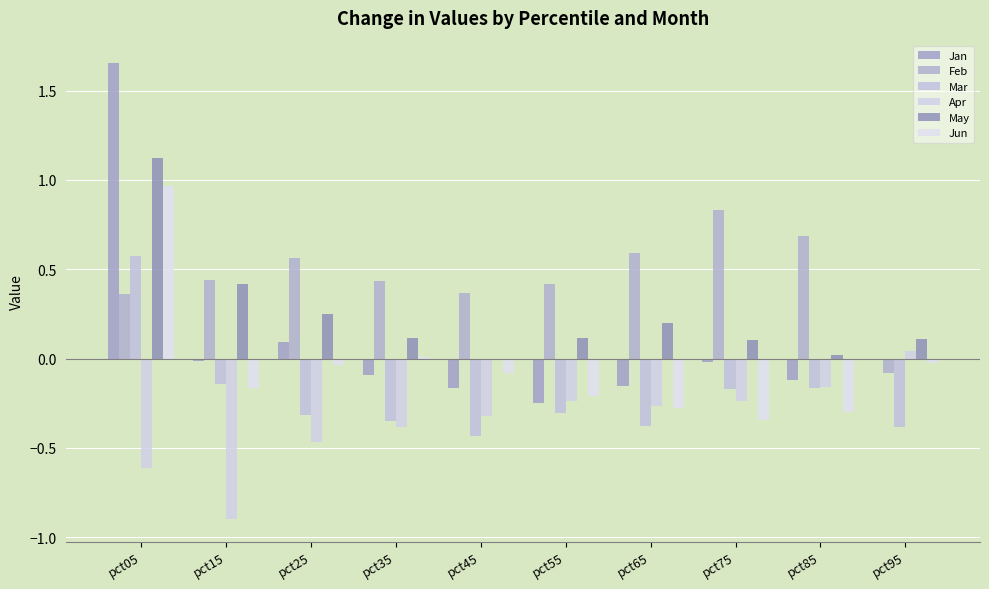

What is the value of the Apr bar at the 1st from the left?

-0.6